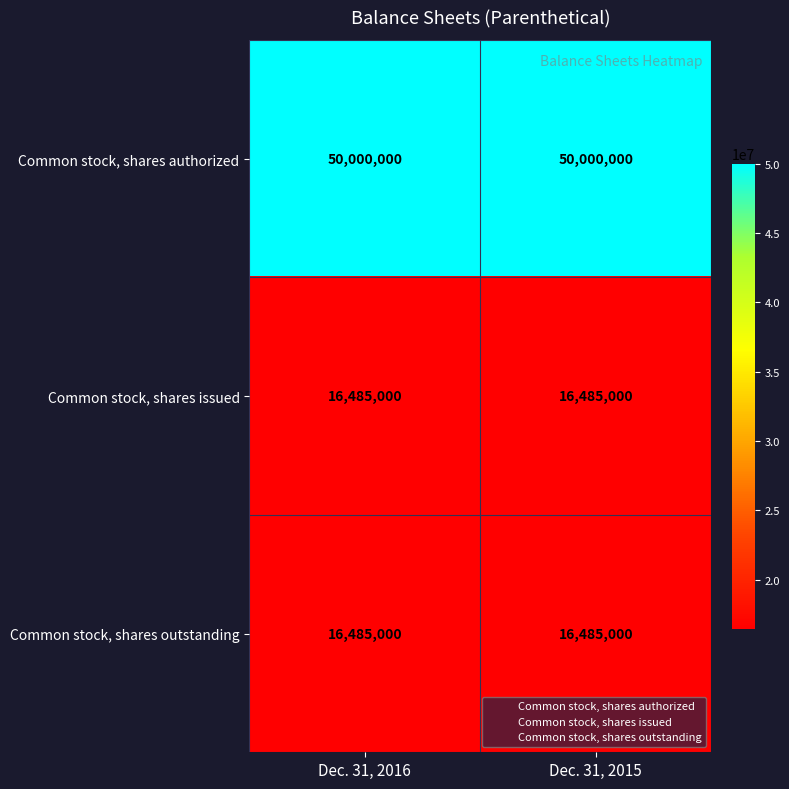

What is the total value across all series at Dec. 31, 2015?

82970000